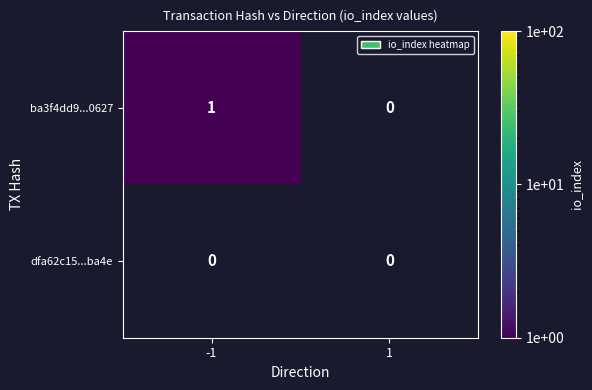

Which series has the largest range (max minus min)?

ba3f4dd9...0627